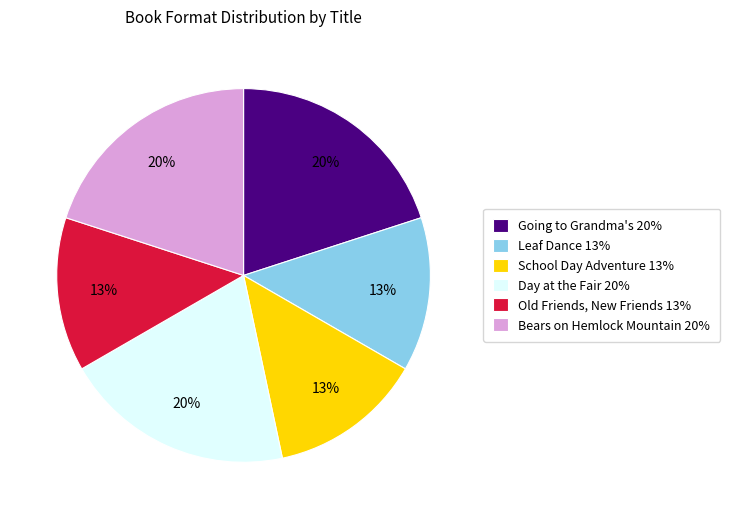

Is the sum of School Day Adventure and Bears on Hemlock Mountain greater than half?

No